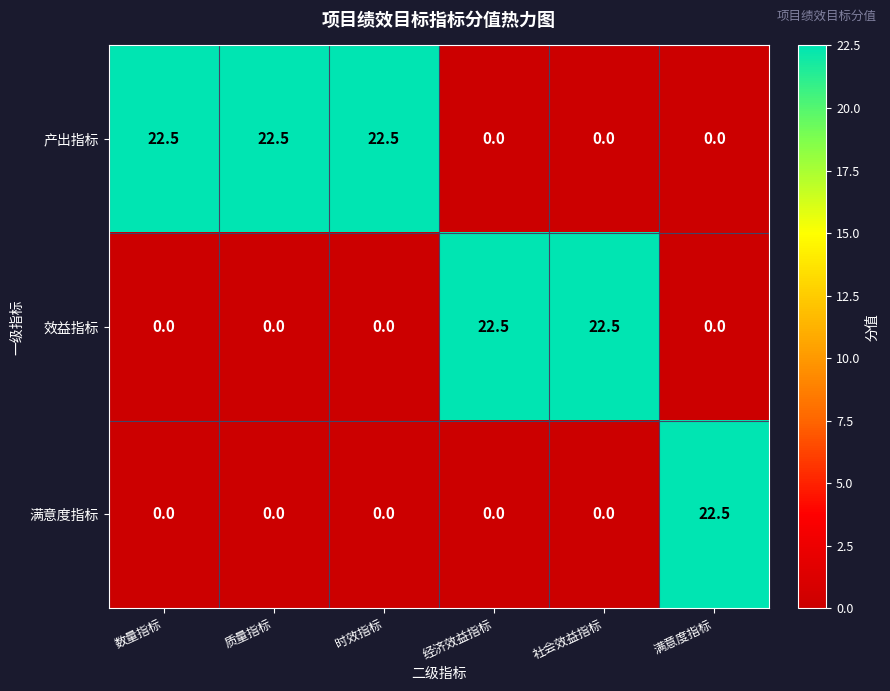

At how many categories does at least one series exceed 0?

6